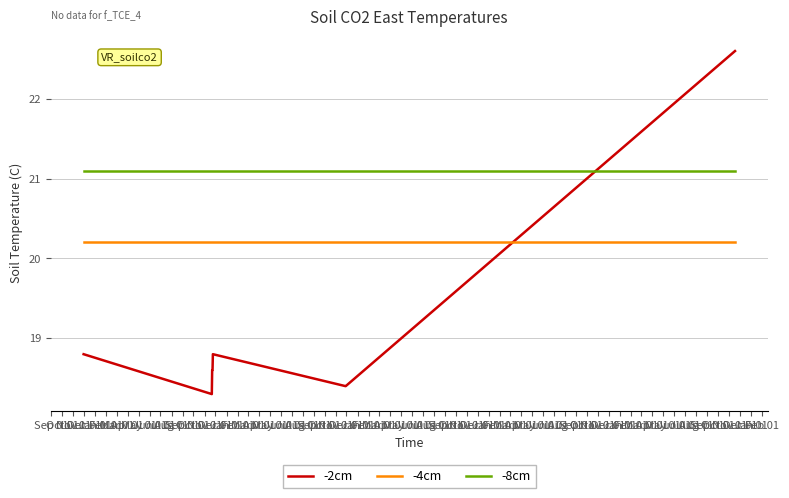

What is the maximum value shown in the chart?

22.6